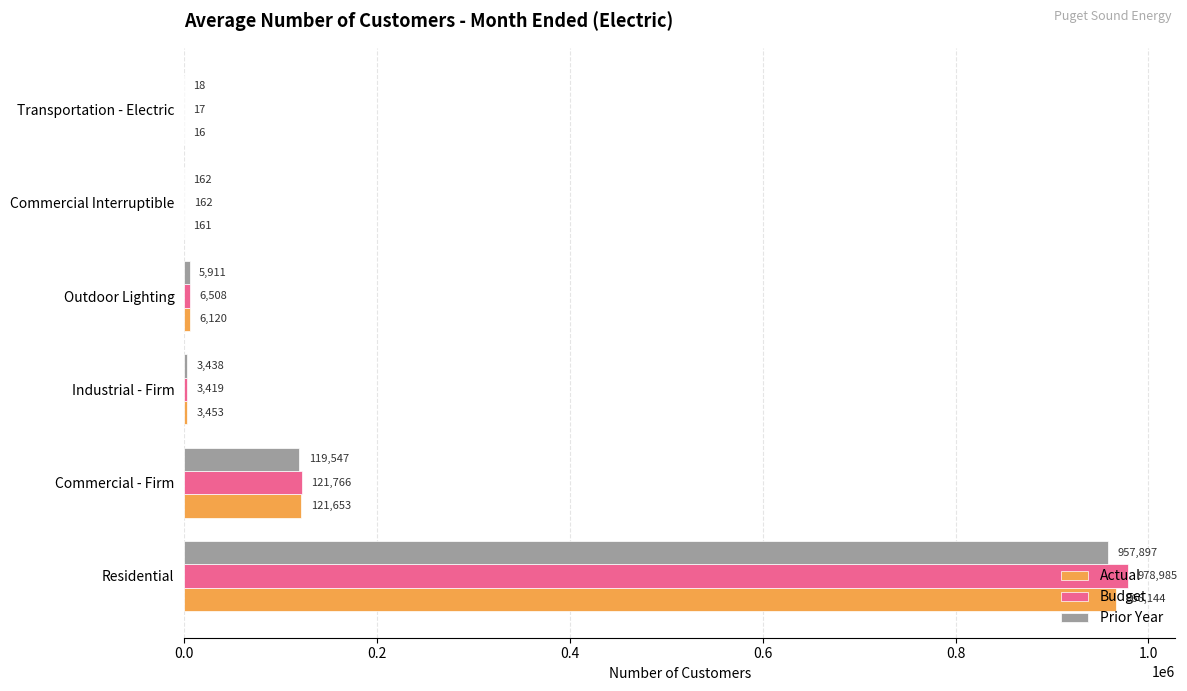

At which category does the chart reach its peak across all series?

Residential